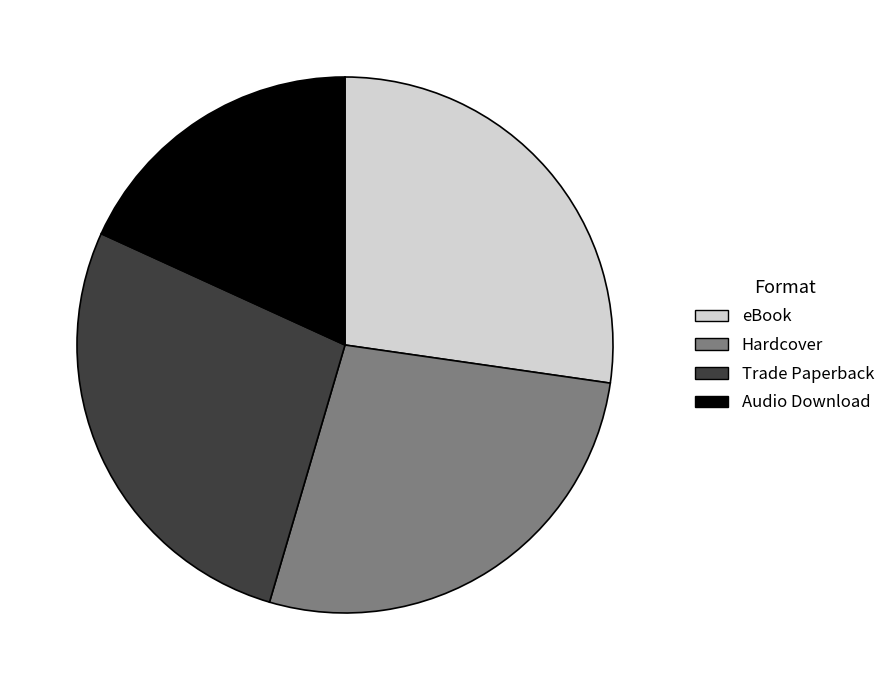

How many segments does this pie chart have?

4